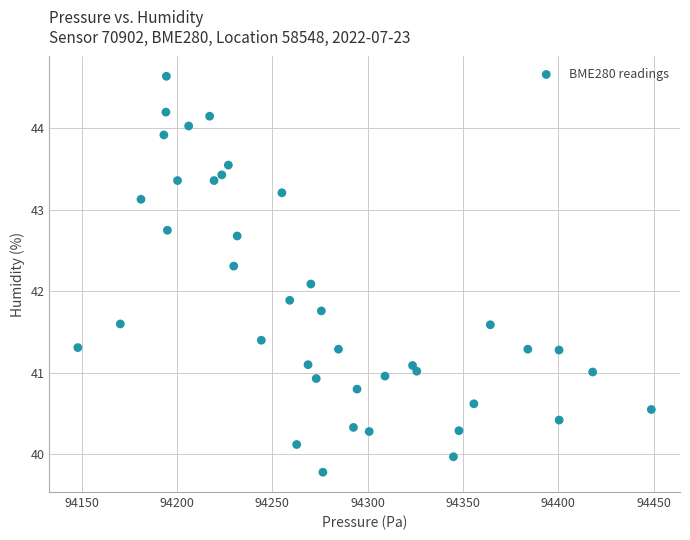

What is the range of Y values (max minus min)?

4.9